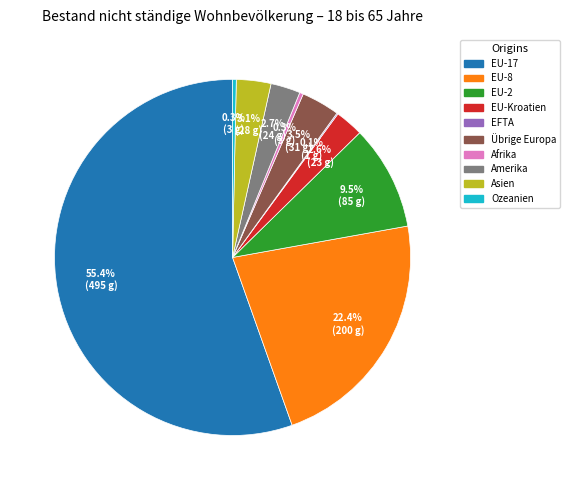

Is there a majority slice in this chart?

Yes